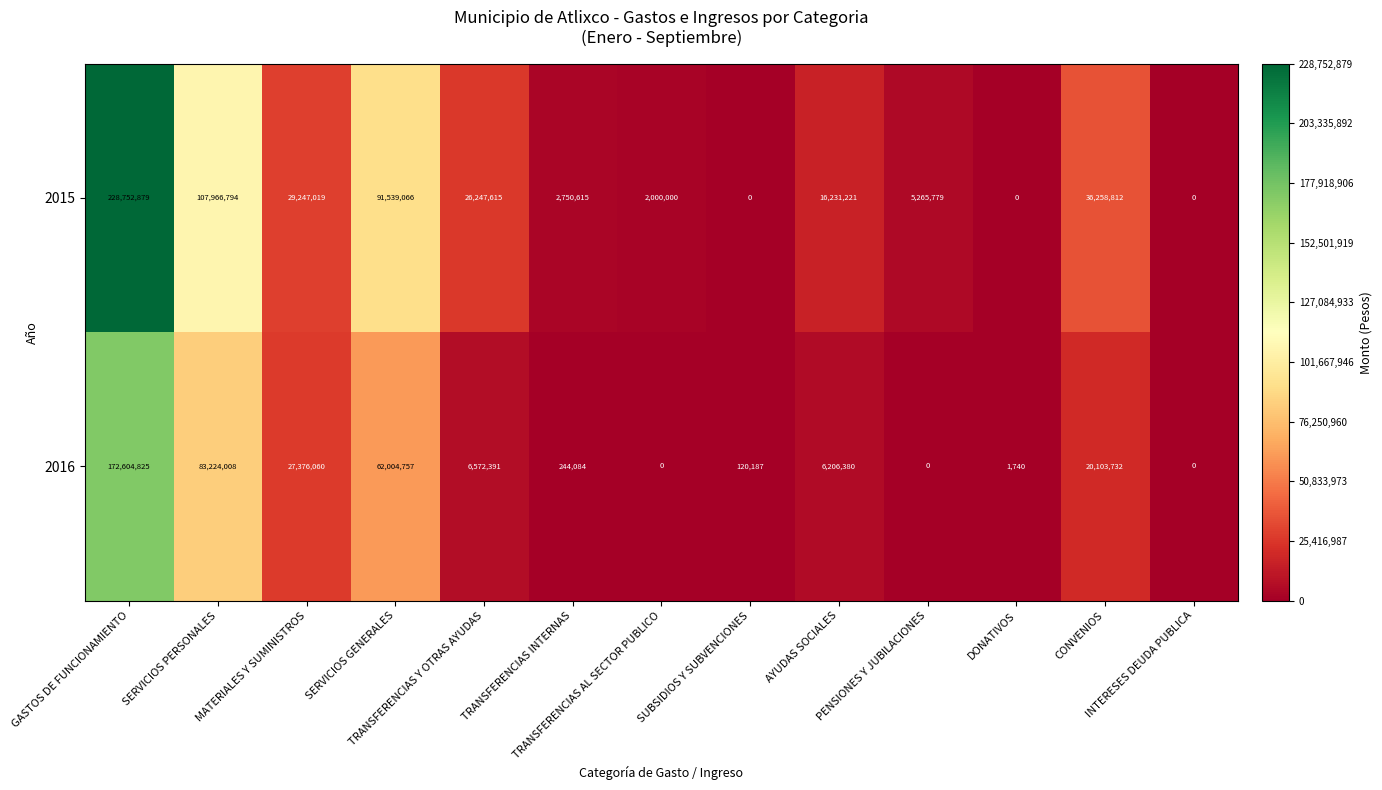

Between TRANSFERENCIAS INTERNAS and CONVENIOS, which series saw the biggest shift?

2015